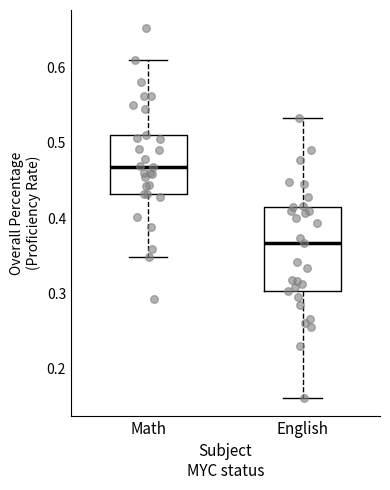

Reading left to right, transcribe this box plot: for each box, give where its median line is, the range the box spans, and where its two whiskers end, as read against the y-axis. The values are not printed on the chart, so give them approximately, as read against the axis.

Math: median 0.47, box 0.43 to 0.51, whiskers 0.35 to 0.61
English: median 0.37, box 0.30 to 0.41, whiskers 0.16 to 0.53